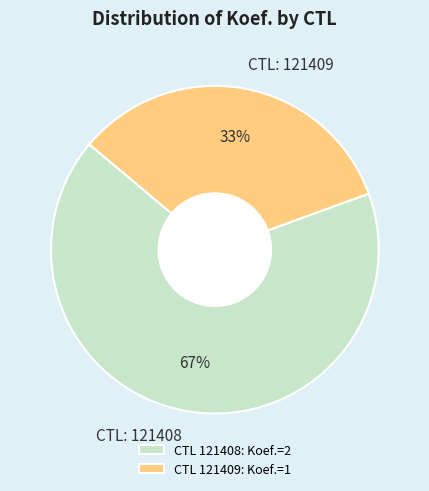

Is the sum of CTL: 121408 and CTL: 121409 greater than half?

Yes